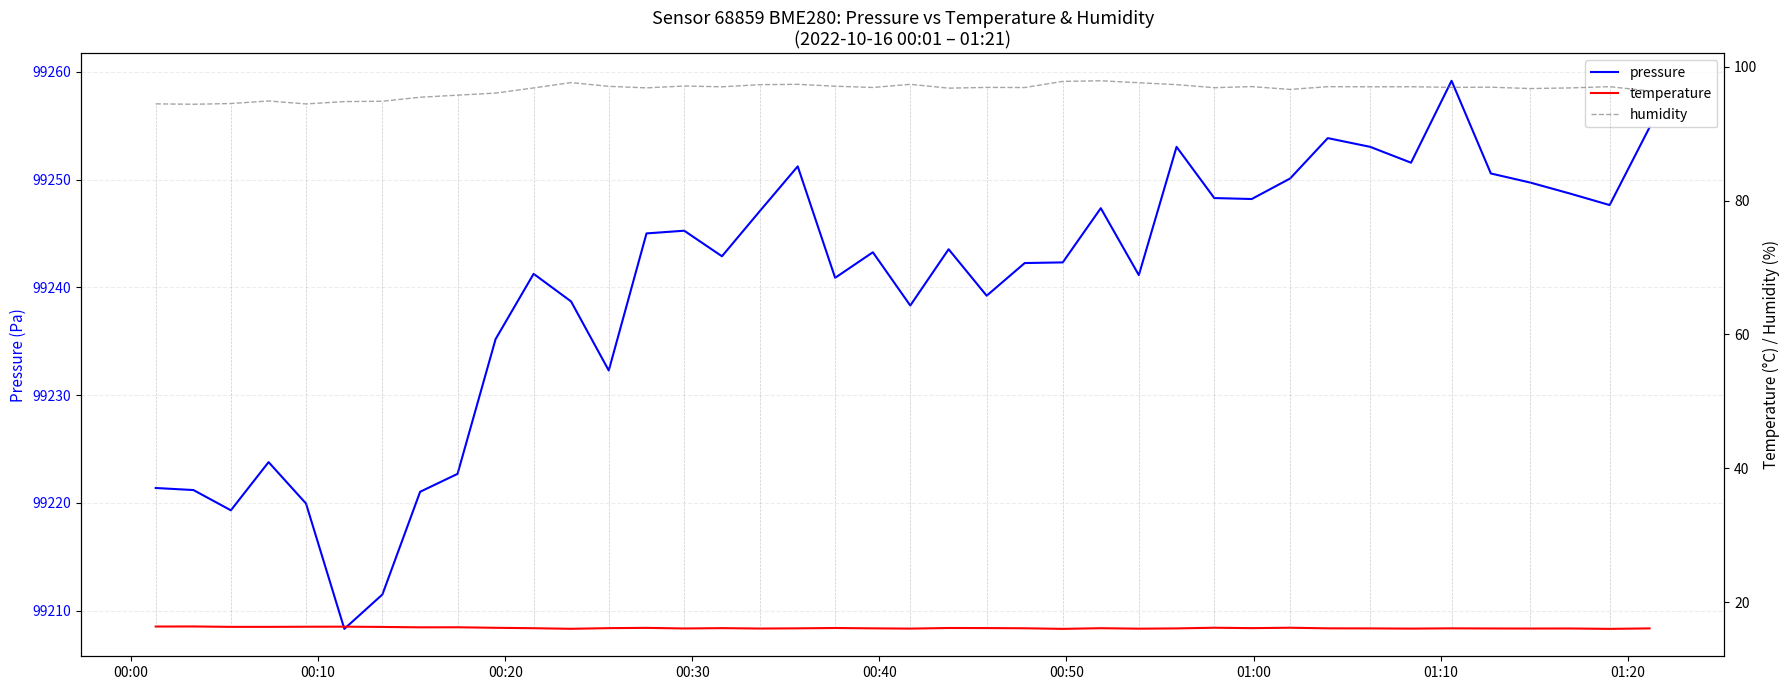

What is the lowest value of the pressure series?

99208.3